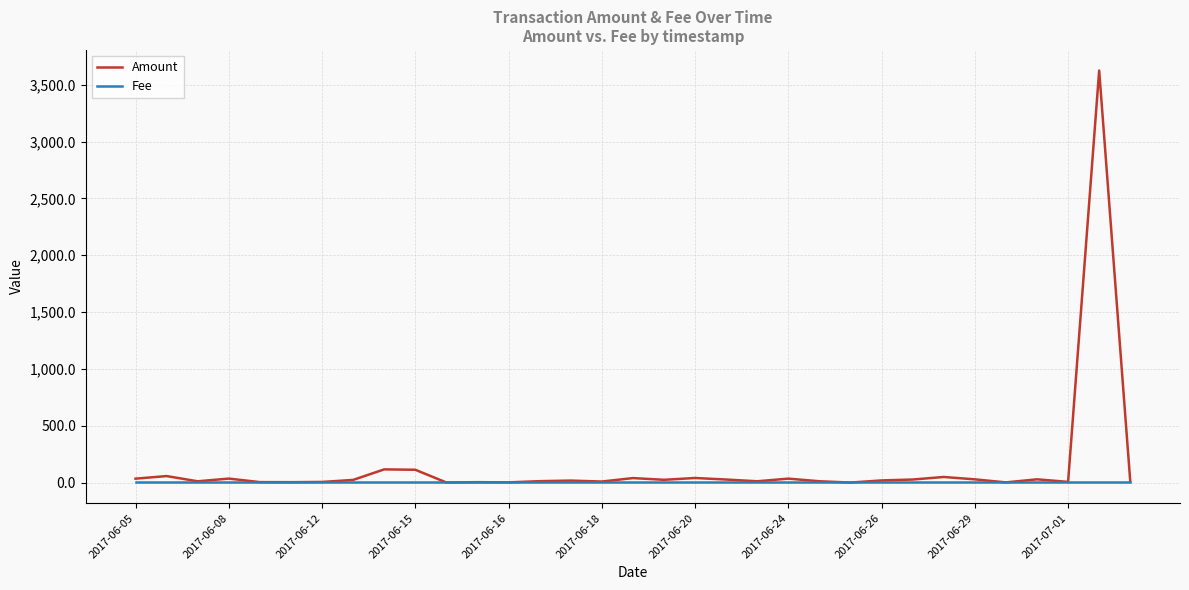

What is the maximum value for Amount?

3625.0